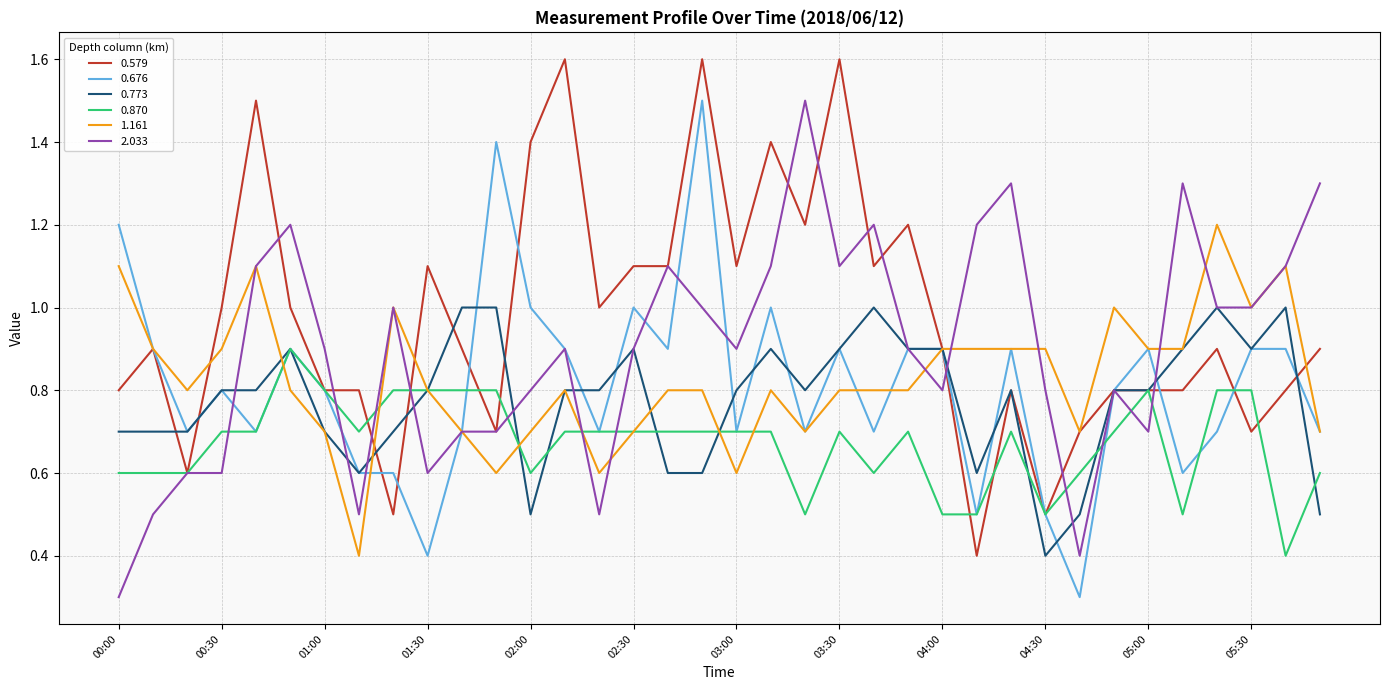

Reading left to right, extract all data points from this chart.

0.579: 0.8	0.9	0.6	1.0	1.5	1.0	0.8	0.8	0.5	1.1	0.9	0.7	1.4	1.6	1.0	1.1	1.1	1.6	1.1	1.4	1.2	1.6	1.1	1.2	0.9	0.4	0.8	0.5	0.7	0.8	0.8	0.8	0.9	0.7	0.8	0.9
0.676: 1.2	0.9	0.7	0.8	0.7	0.9	0.8	0.6	0.6	0.4	0.7	1.4	1.0	0.9	0.7	1.0	0.9	1.5	0.7	1.0	0.7	0.9	0.7	0.9	0.9	0.5	0.9	0.5	0.3	0.8	0.9	0.6	0.7	0.9	0.9	0.7
0.773: 0.7	0.7	0.7	0.8	0.8	0.9	0.7	0.6	0.7	0.8	1.0	1.0	0.5	0.8	0.8	0.9	0.6	0.6	0.8	0.9	0.8	0.9	1.0	0.9	0.9	0.6	0.8	0.4	0.5	0.8	0.8	0.9	1.0	0.9	1.0	0.5
0.870: 0.6	0.6	0.6	0.7	0.7	0.9	0.8	0.7	0.8	0.8	0.8	0.8	0.6	0.7	0.7	0.7	0.7	0.7	0.7	0.7	0.5	0.7	0.6	0.7	0.5	0.5	0.7	0.5	0.6	0.7	0.8	0.5	0.8	0.8	0.4	0.6
1.161: 1.1	0.9	0.8	0.9	1.1	0.8	0.7	0.4	1.0	0.8	0.7	0.6	0.7	0.8	0.6	0.7	0.8	0.8	0.6	0.8	0.7	0.8	0.8	0.8	0.9	0.9	0.9	0.9	0.7	1.0	0.9	0.9	1.2	1.0	1.1	0.7
2.033: 0.3	0.5	0.6	0.6	1.1	1.2	0.9	0.5	1.0	0.6	0.7	0.7	0.8	0.9	0.5	0.9	1.1	1.0	0.9	1.1	1.5	1.1	1.2	0.9	0.8	1.2	1.3	0.8	0.4	0.8	0.7	1.3	1.0	1.0	1.1	1.3